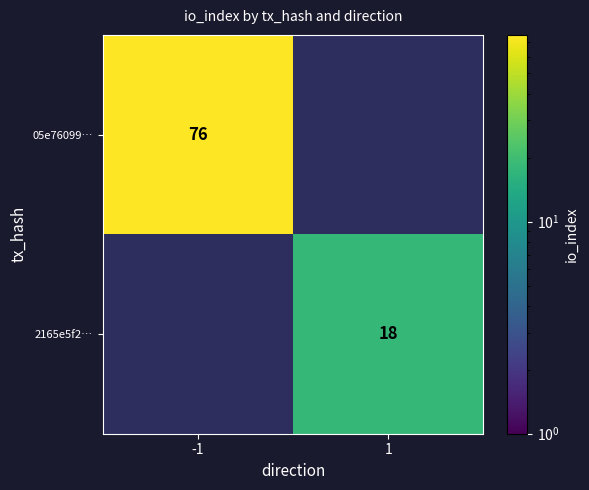

Is it true that 05e76099… equals 127 at -1?

False